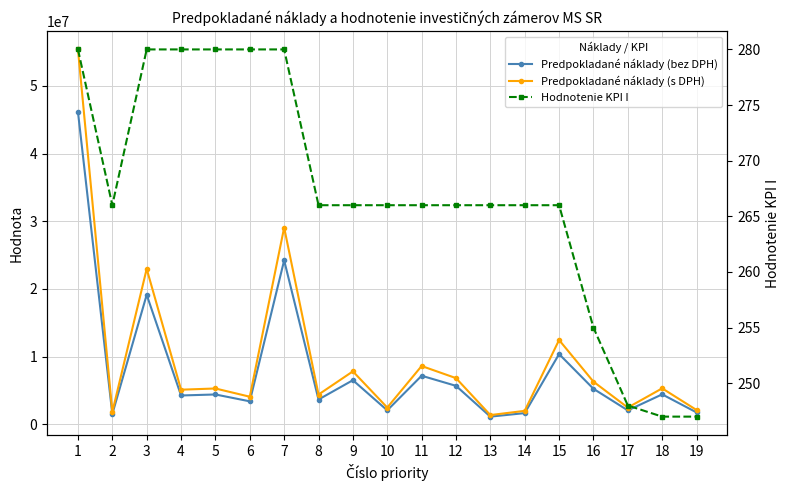

Reading left to right, extract all data points from this chart.

Predpokladané náklady (bez DPH): 1=46146145.7	2=1532990.0	3=19139613.0	4=4272215.0	5=4420774.0	6=3407677.0	7=24224704.0	8=3674767.0	9=6528039.0	10=2075939.0	11=7185514.0	12=5696147.0	13=1148683.0	14=1667583.0	15=10385755.6	16=5259573.3	17=2069713.0	18=4437891.0	19=1770345.0
Predpokladané náklady (s DPH): 1=55375374.9	2=1839588.0	3=22967535.6	4=5126658.0	5=5304928.8	6=4089212.4	7=29069644.8	8=4409720.4	9=7833646.8	10=2491126.8	11=8622616.8	12=6835376.4	13=1378419.6	14=2001099.6	15=12462906.7	16=6311488.0	17=2483655.6	18=5325469.2	19=2124414.0
Hodnotenie KPI I: 1=280.0	2=266.0	3=280.0	4=280.0	5=280.0	6=280.0	7=280.0	8=266.0	9=266.0	10=266.0	11=266.0	12=266.0	13=266.0	14=266.0	15=266.0	16=255.0	17=248.0	18=247.0	19=247.0